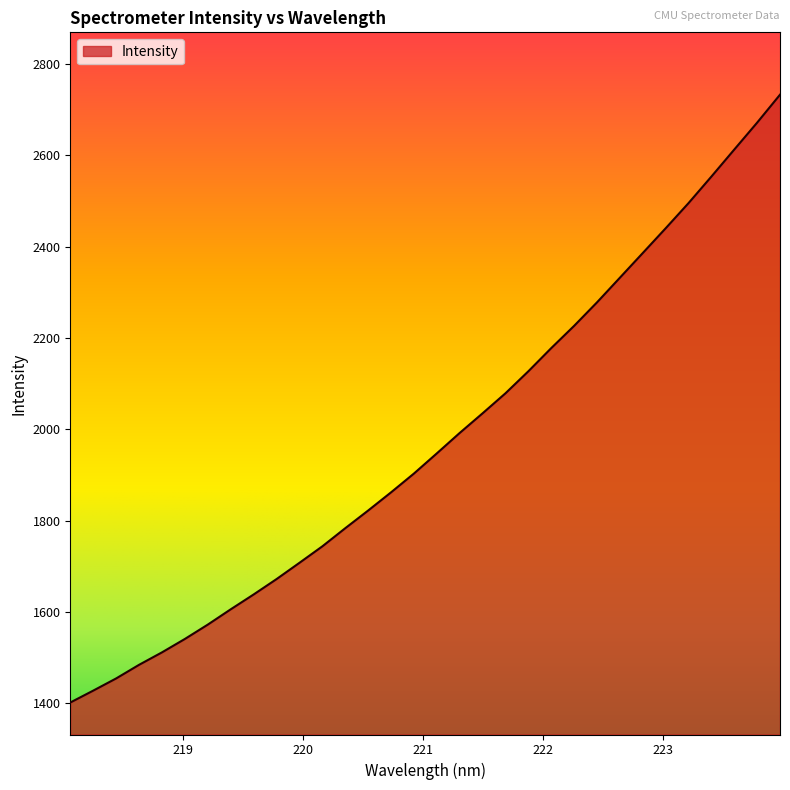

What is the difference between the maximum and minimum values?

1331.8